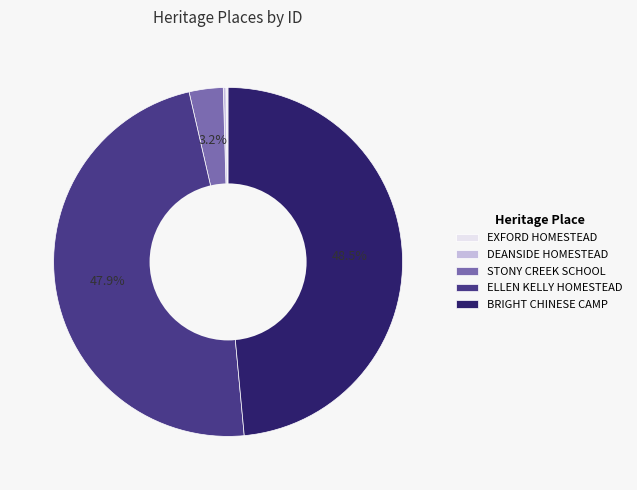

Which category has the biggest portion of the pie?

BRIGHT CHINESE CAMP